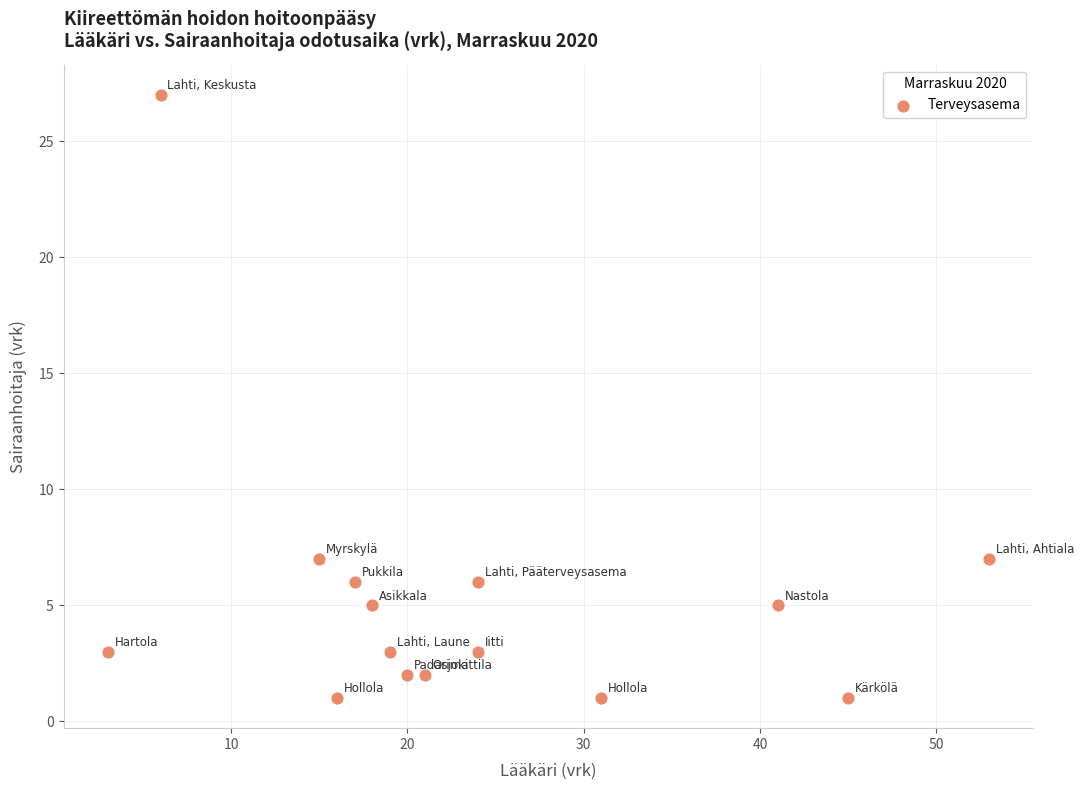

What is the range of Y values (max minus min)?

26